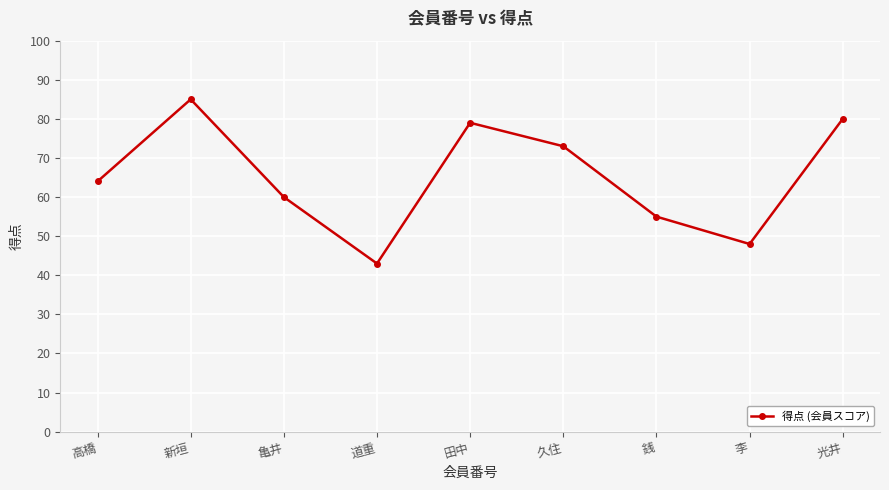

Between 久住 and 道重, which is larger?

久住